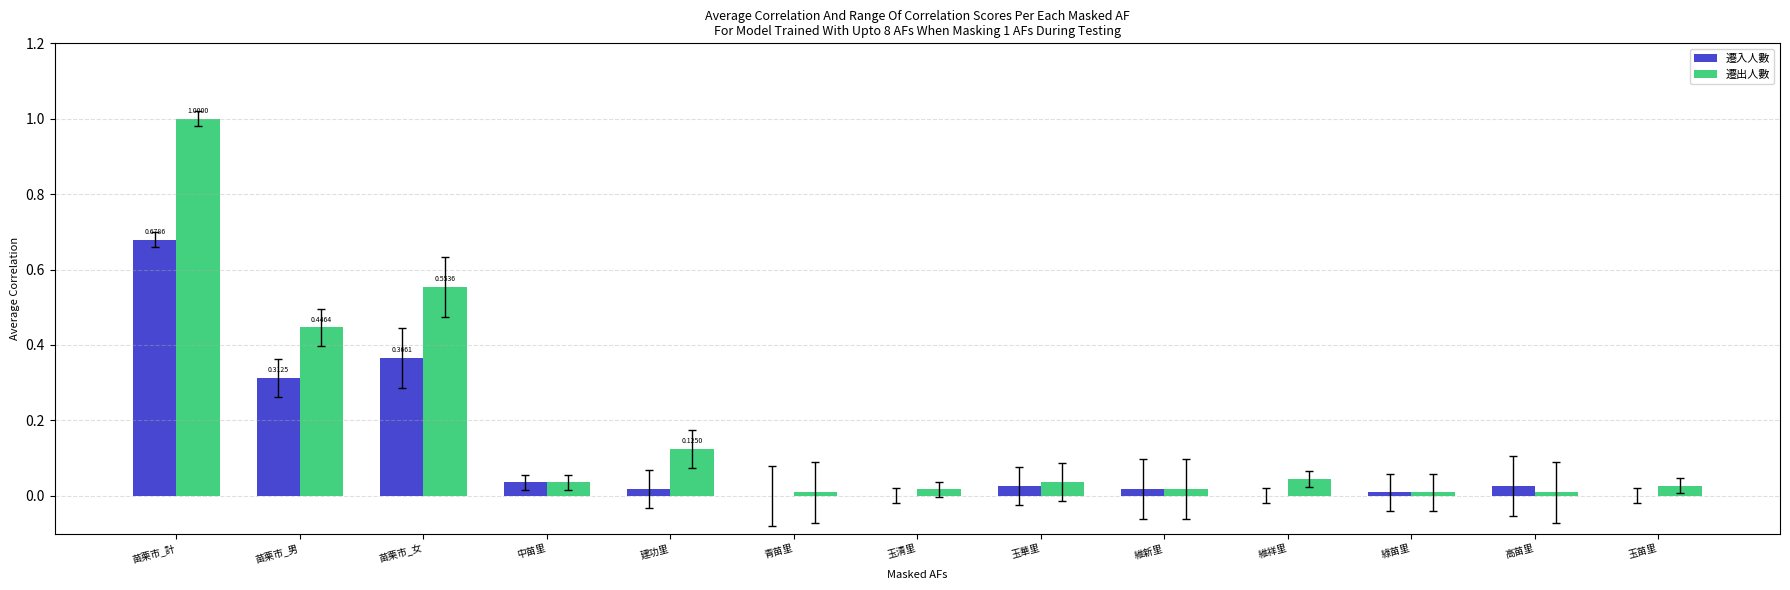

The 遷入人數 series shows 0.0 at 維新里. True or false?

True